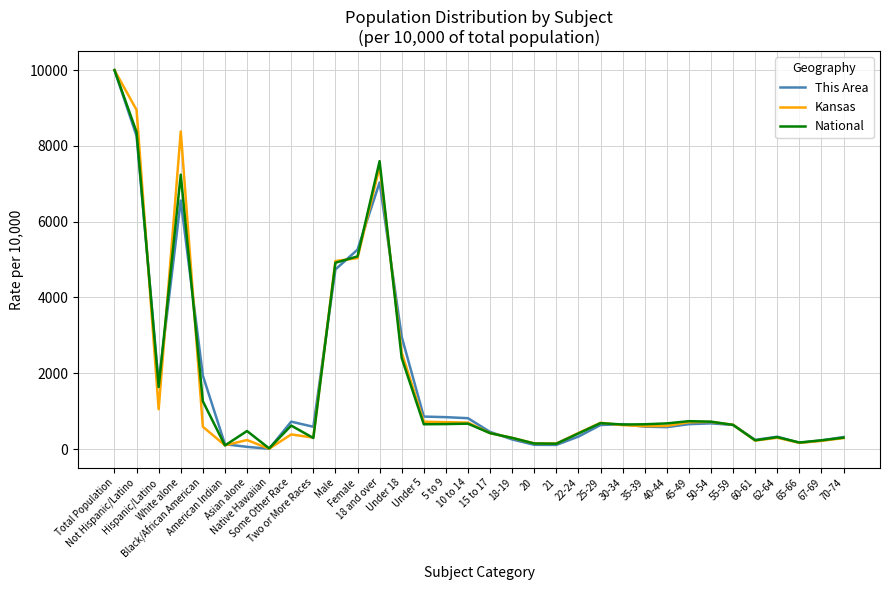

What is the maximum value shown in the chart?

10000.0